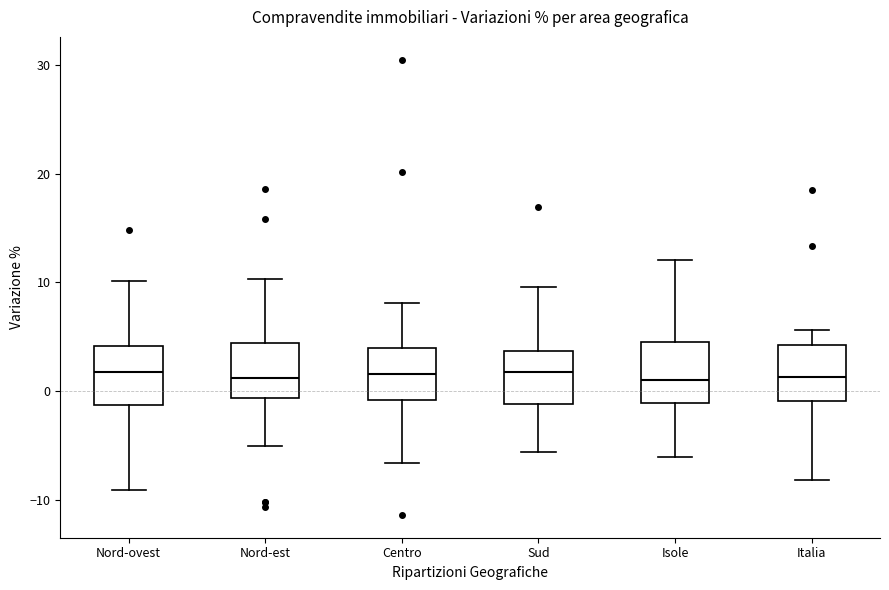

Where is the upper edge of the box for Centro on the y-axis? The values are not printed on the chart, so give them approximately, as read against the axis.

4